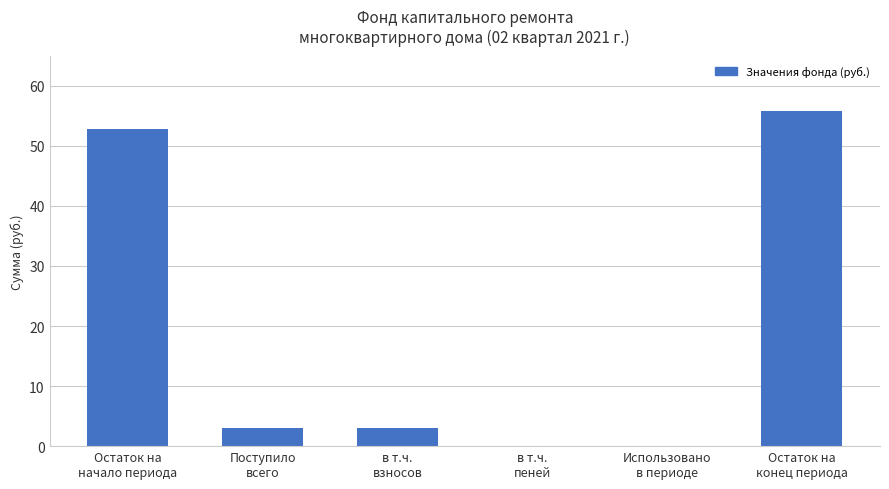

What is the sum of all values?

114.6